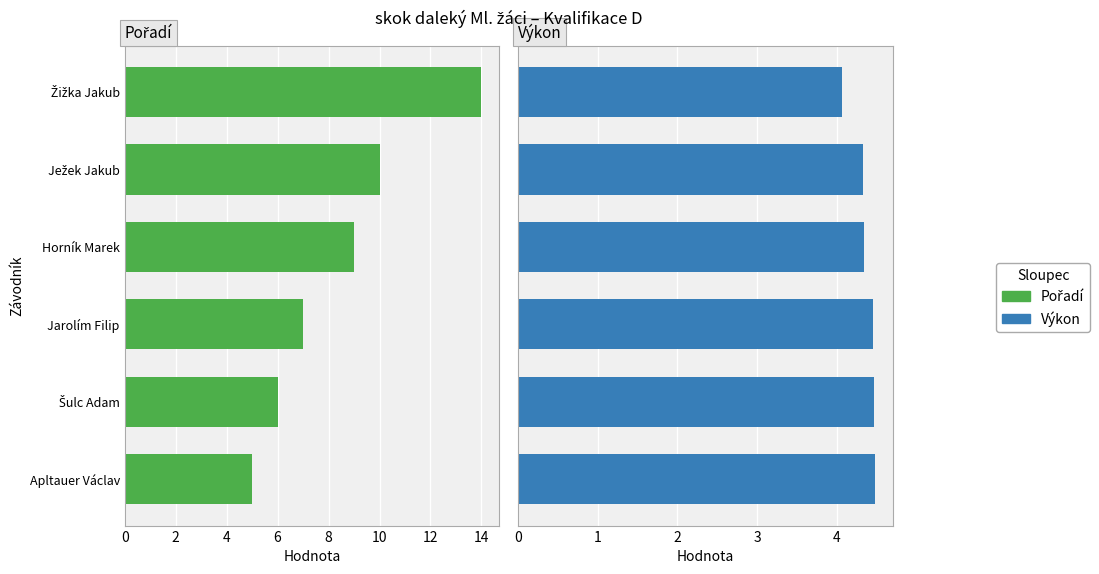

Between Šulc Adam and Horník Marek, which is larger?

Horník Marek